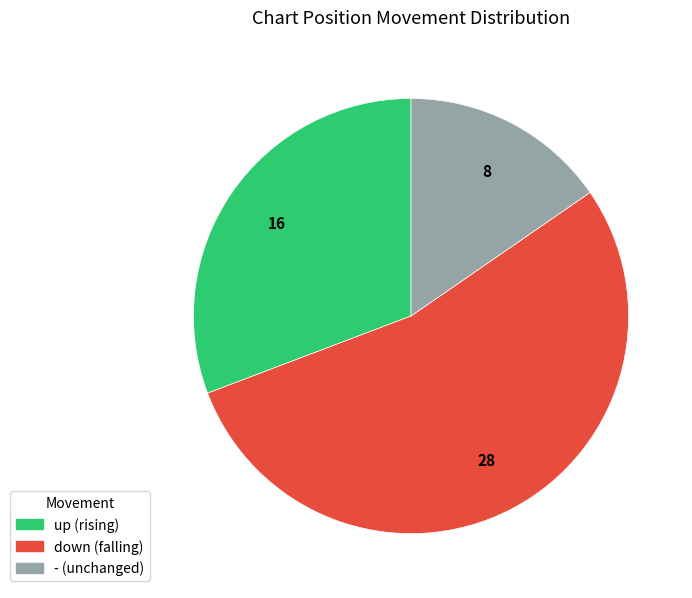

Is up the majority of the pie?

No